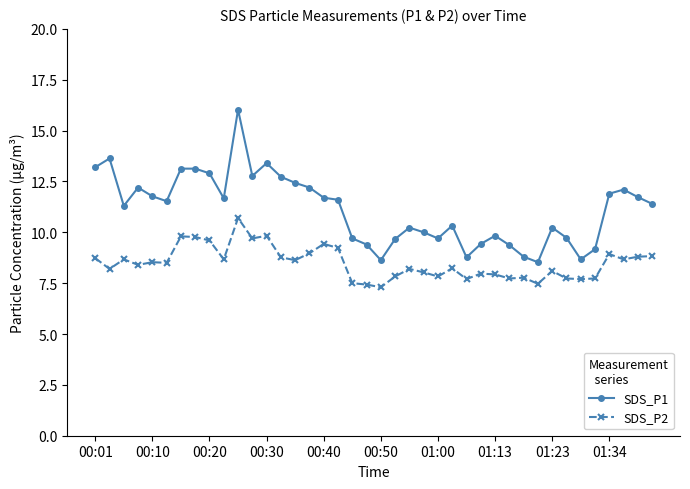

Which series has the largest total across all categories?

SDS_P1